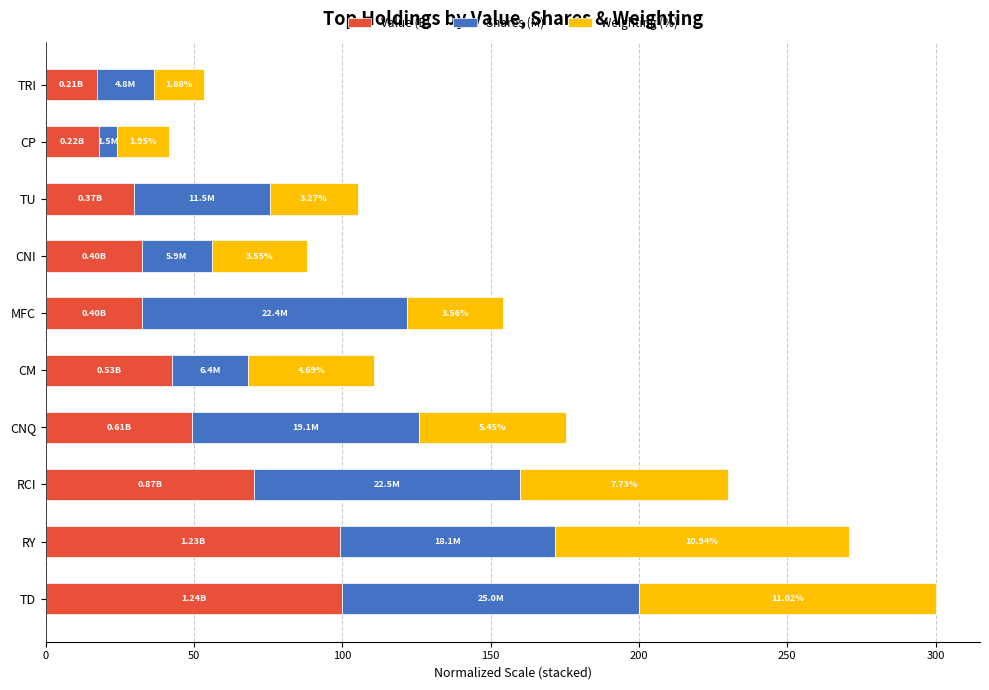

At which category is the sum across all series the highest?

TD